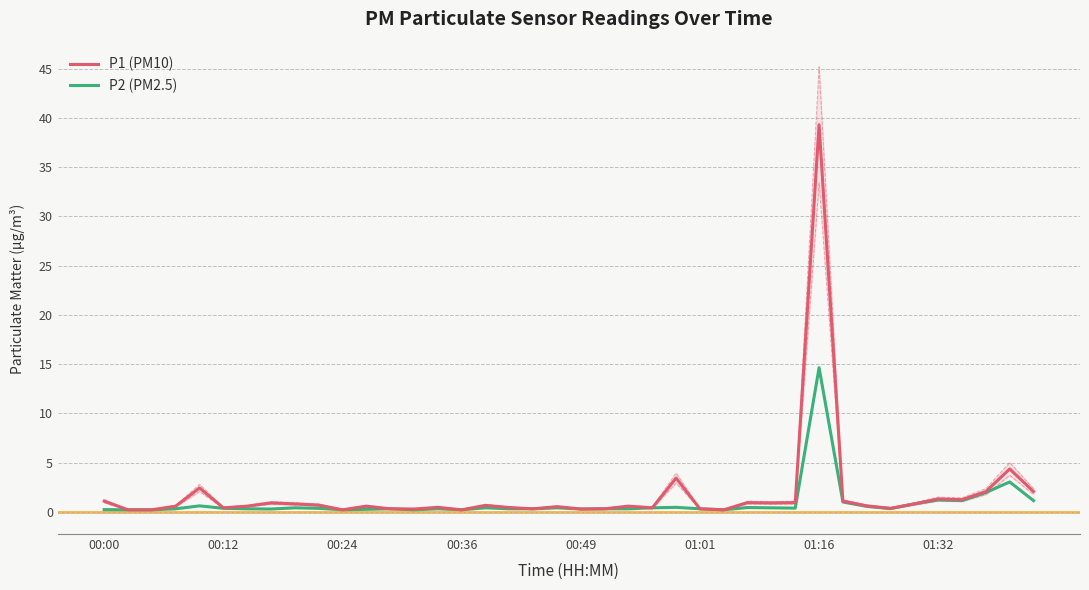

Which series has the largest total across all categories?

P1 (PM10)